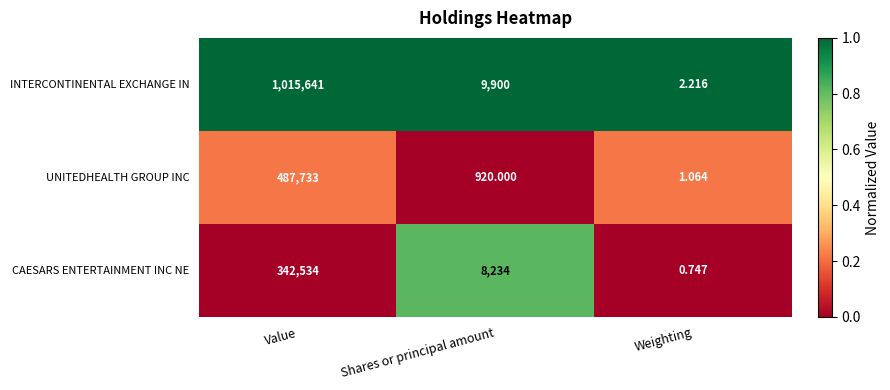

Which category has the highest value in the UNITEDHEALTH GROUP INC series?

Value